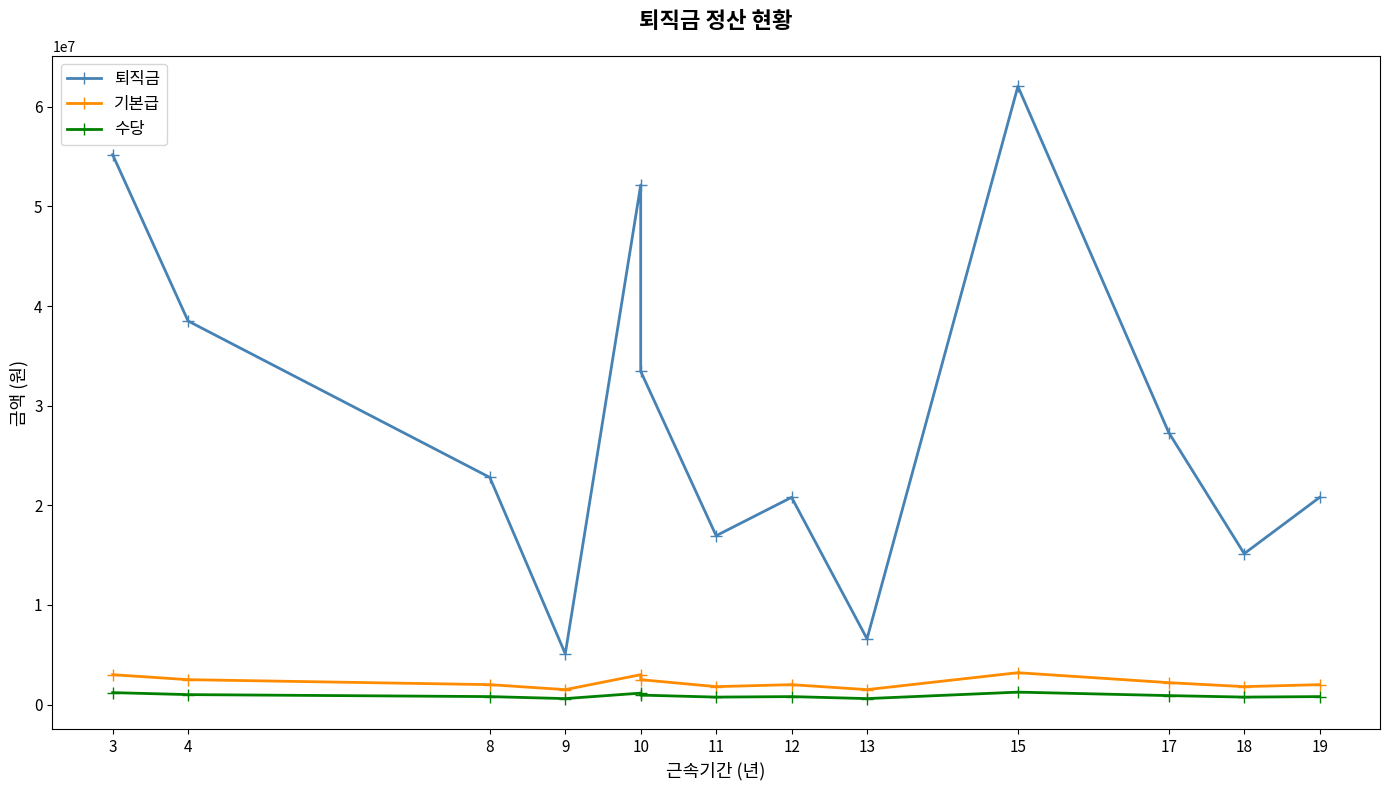

True or false: 퇴직금 and 기본급 cross at least once.

False